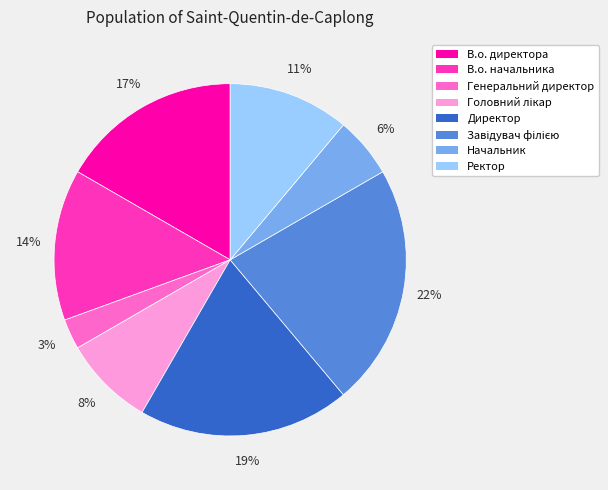

What is the smallest slice in the pie chart?

Генеральний директор